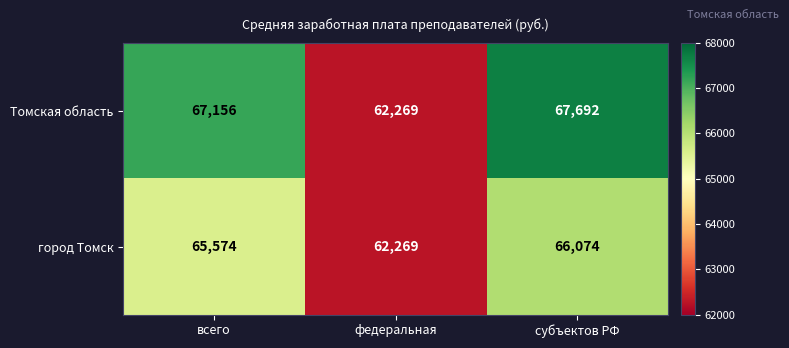

What is the difference between the город Томск values at субъектов РФ and федеральная?

3805